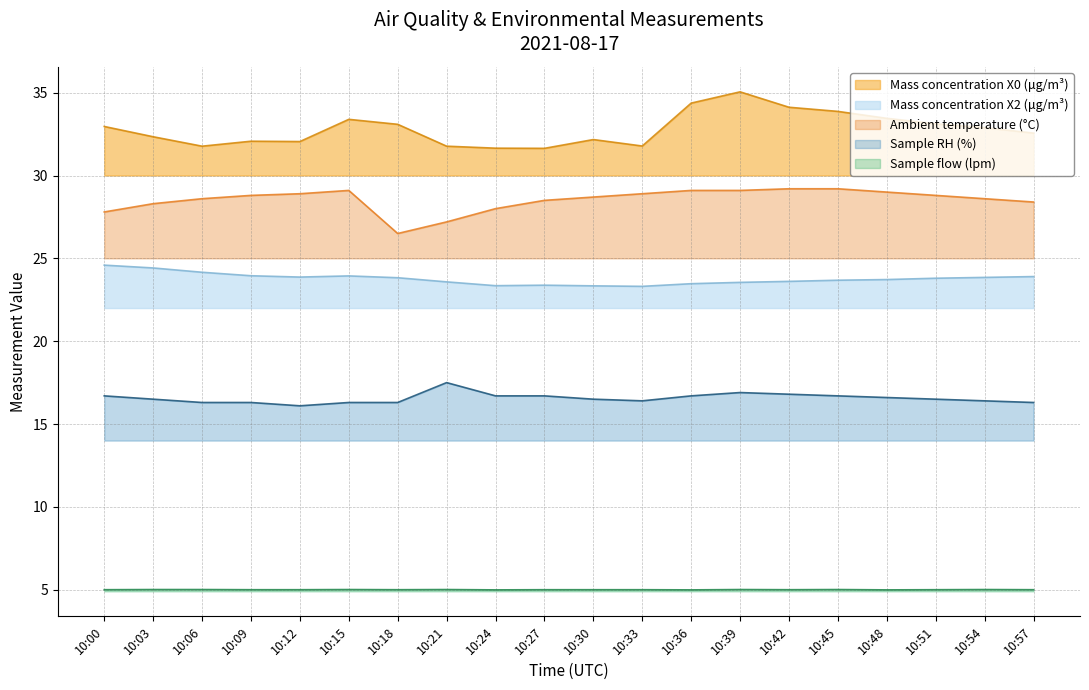

What is the value of the Mass concentration X0 (μg/m³) point at the 5th from the left?

32.0